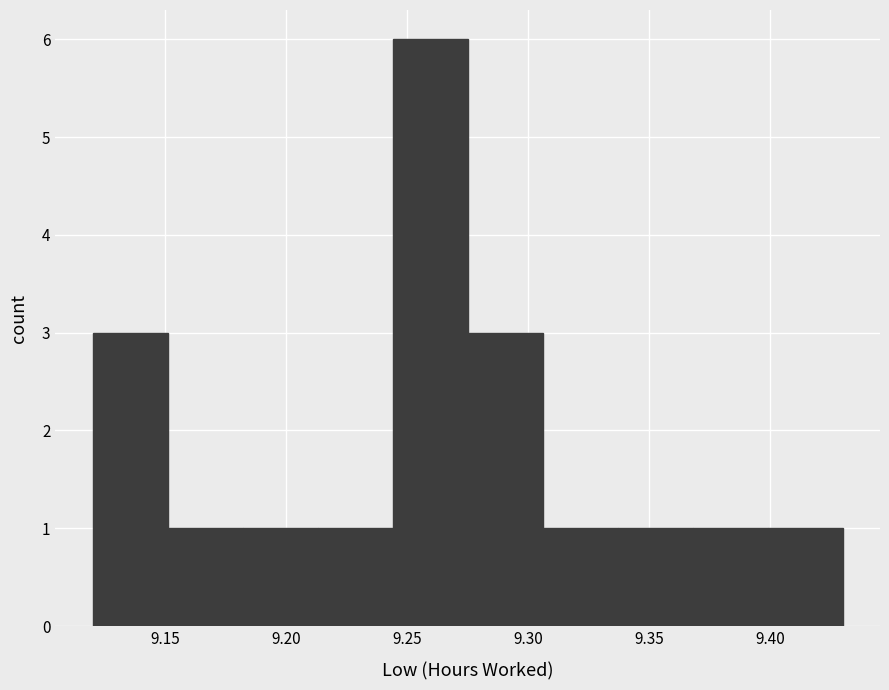

Reading left to right, list every bar in this chart as the range it spans on the x-axis followed by its height. Neither the bar edges nor the heights are printed on the chart, so give them approximately, as read against the axes.

9.120 to 9.151: 3
9.151 to 9.182: 1
9.182 to 9.213: 1
9.213 to 9.244: 1
9.244 to 9.275: 6
9.275 to 9.306: 3
9.306 to 9.337: 1
9.337 to 9.368: 1
9.368 to 9.399: 1
9.399 to 9.430: 1